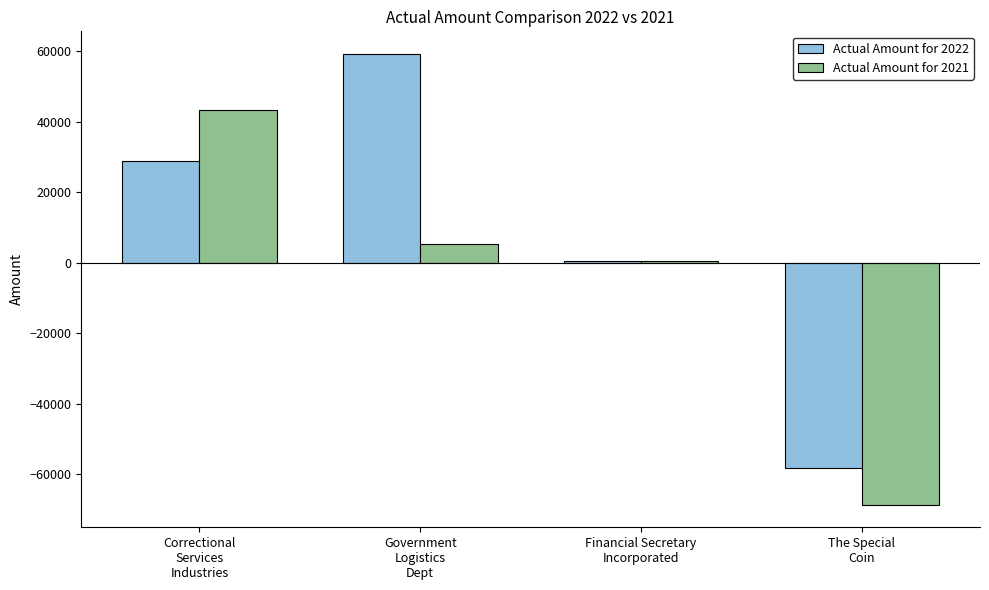

Which series has the widest spread of values?

Actual Amount for 2022